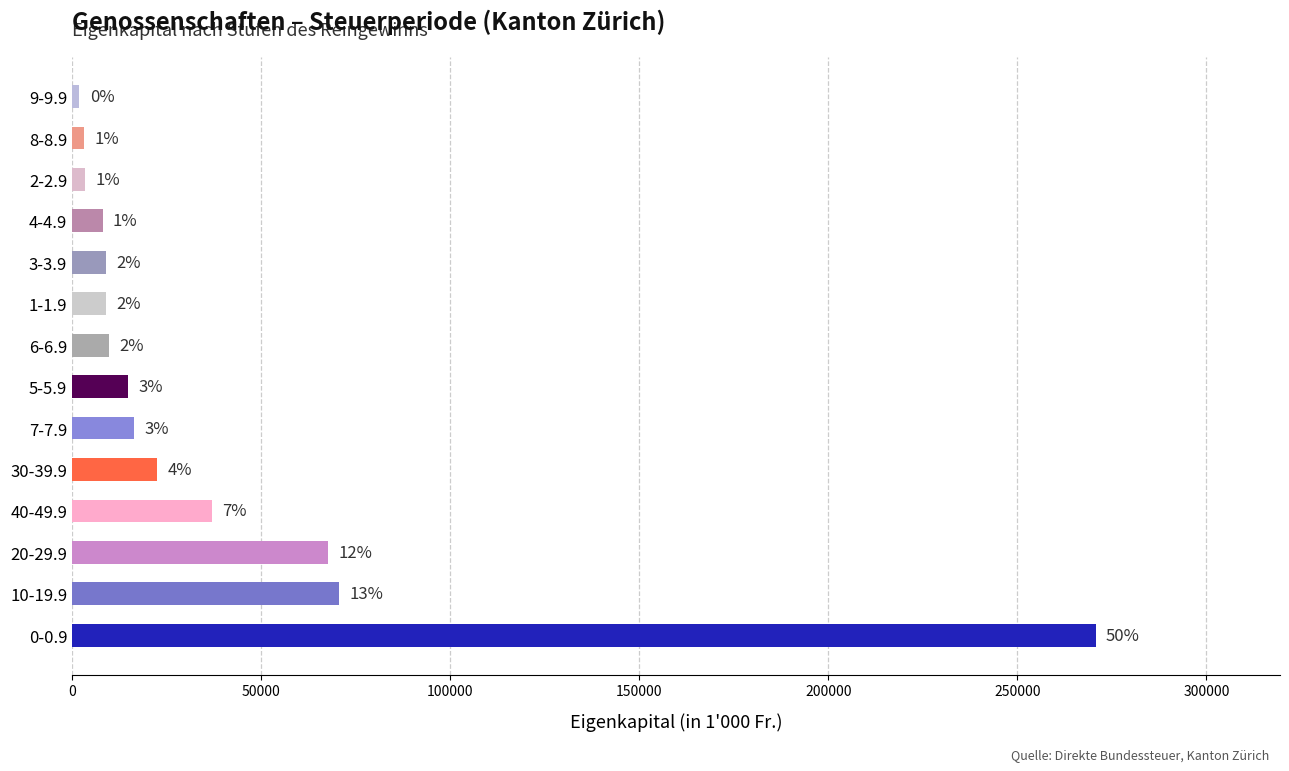

Does the chart contain any negative values?

No